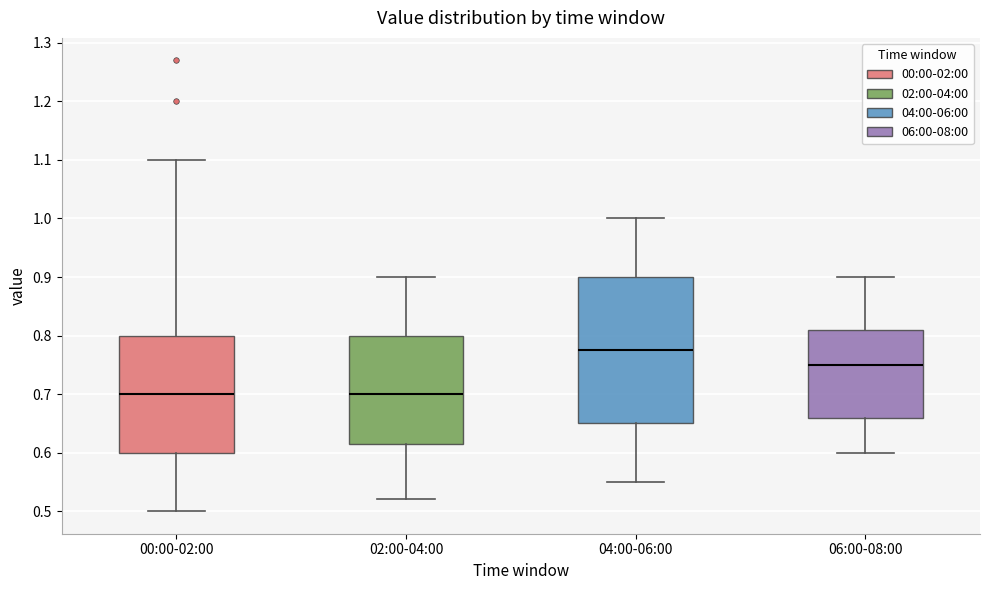

Which box is the tallest, from its lower edge to its upper edge?

04:00-06:00